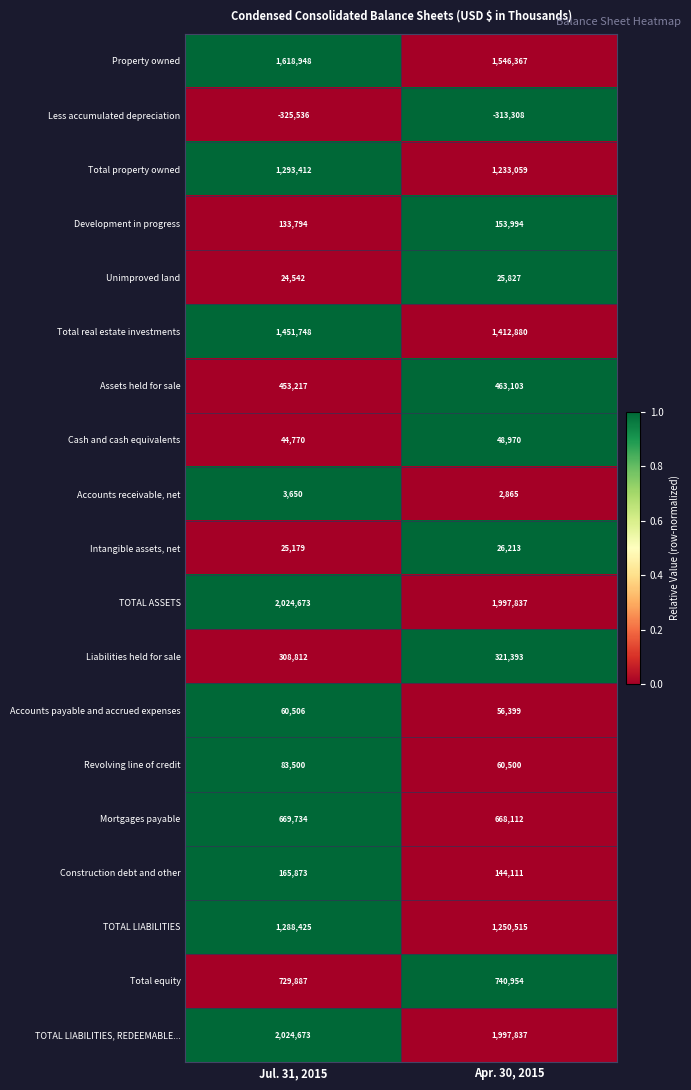

What is the greatest value displayed?

2024673